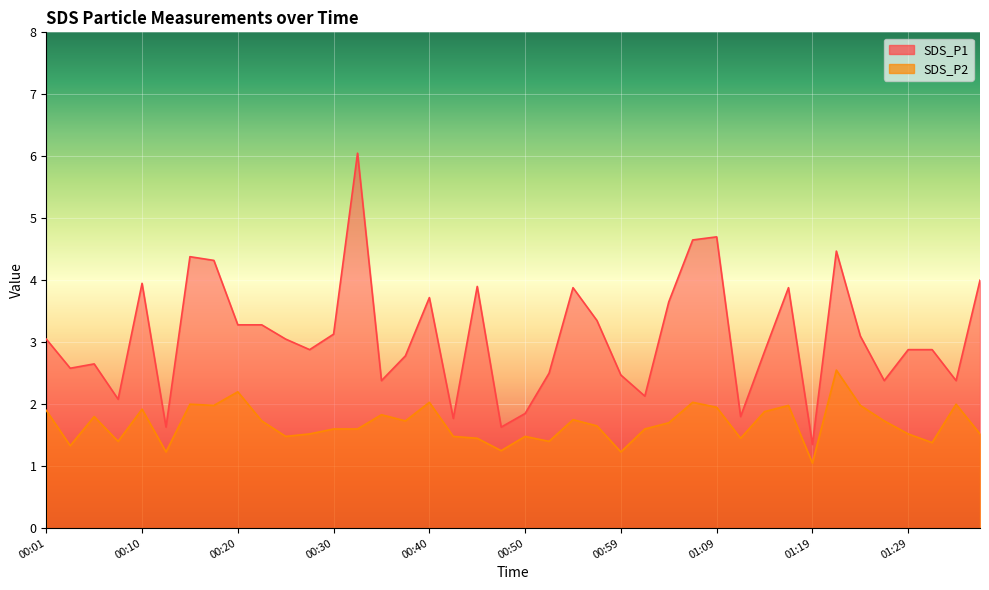

True or false: SDS_P1 and SDS_P2 cross at least once.

False